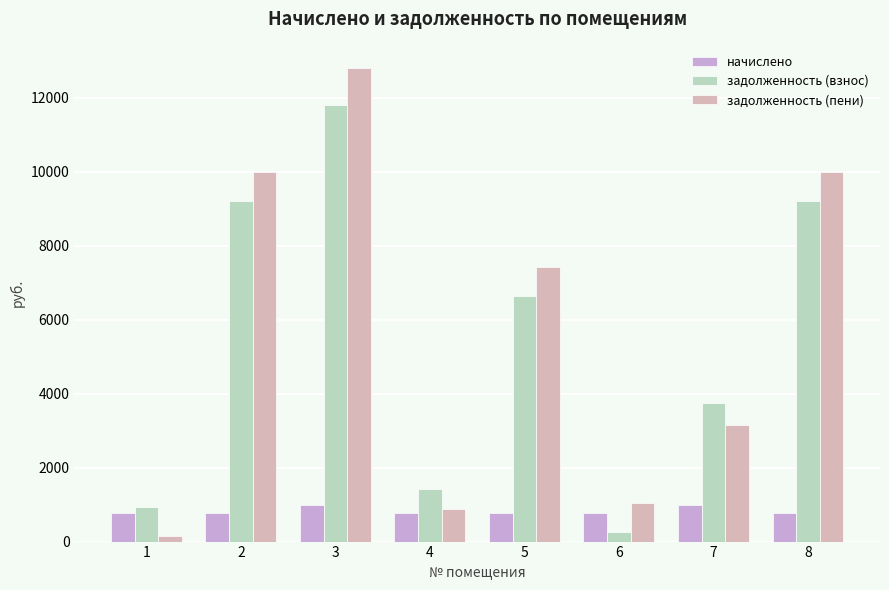

How many data points in задолженность (взнос) are above 6638?

4